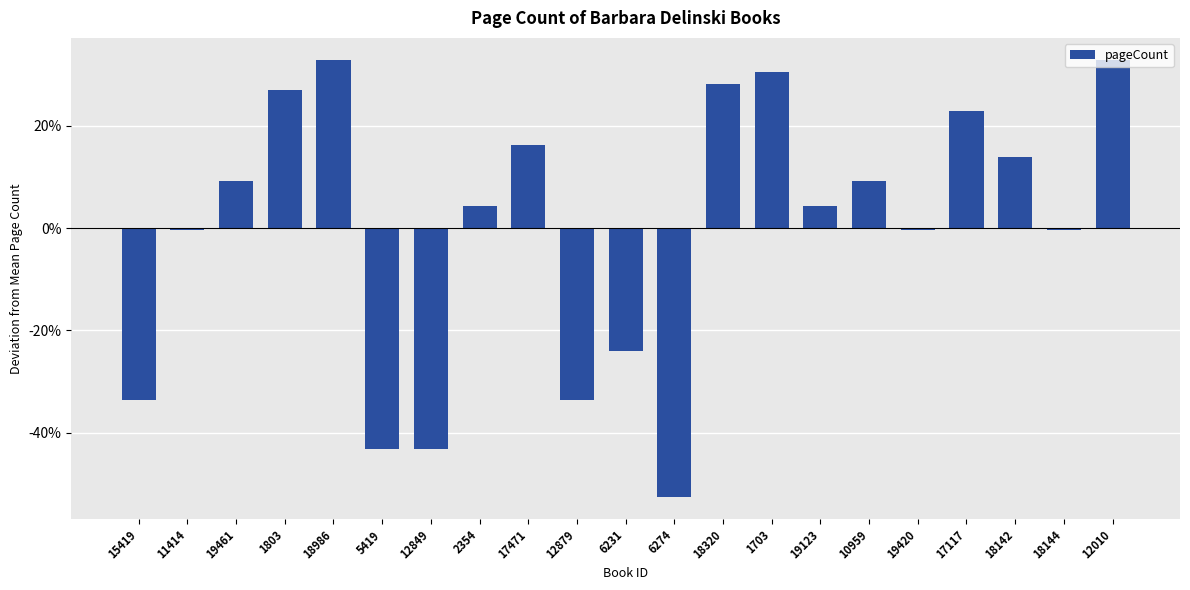

Does the chart contain any negative values?

Yes